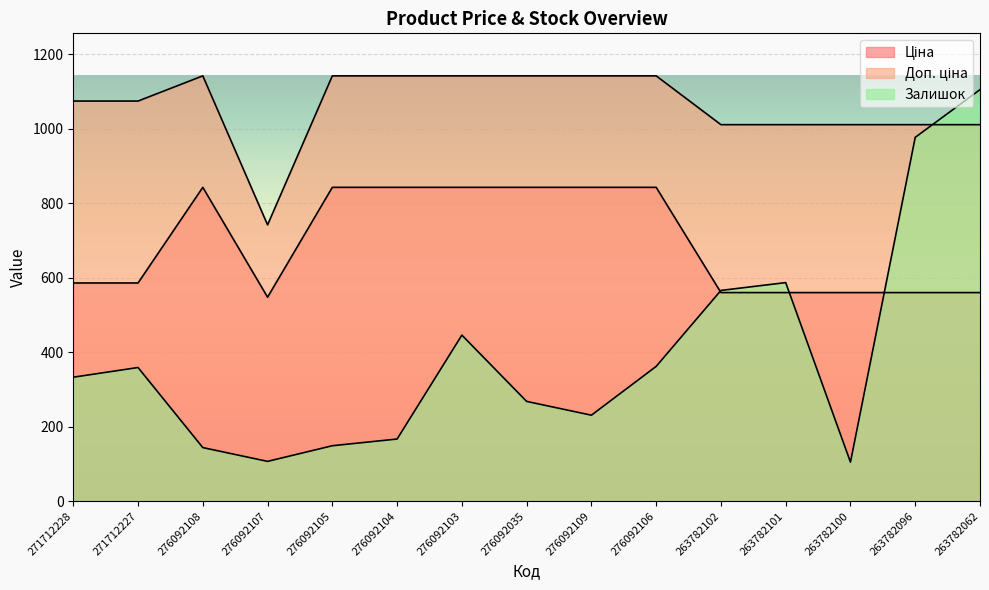

How many values in the Залишок series are below 333?

7